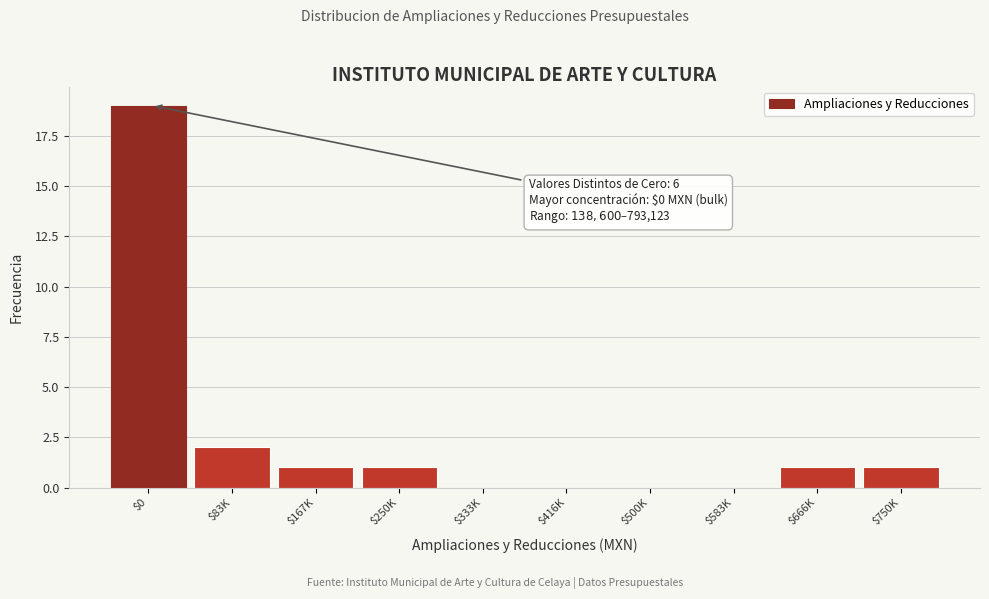

What is the sum of all values?

25